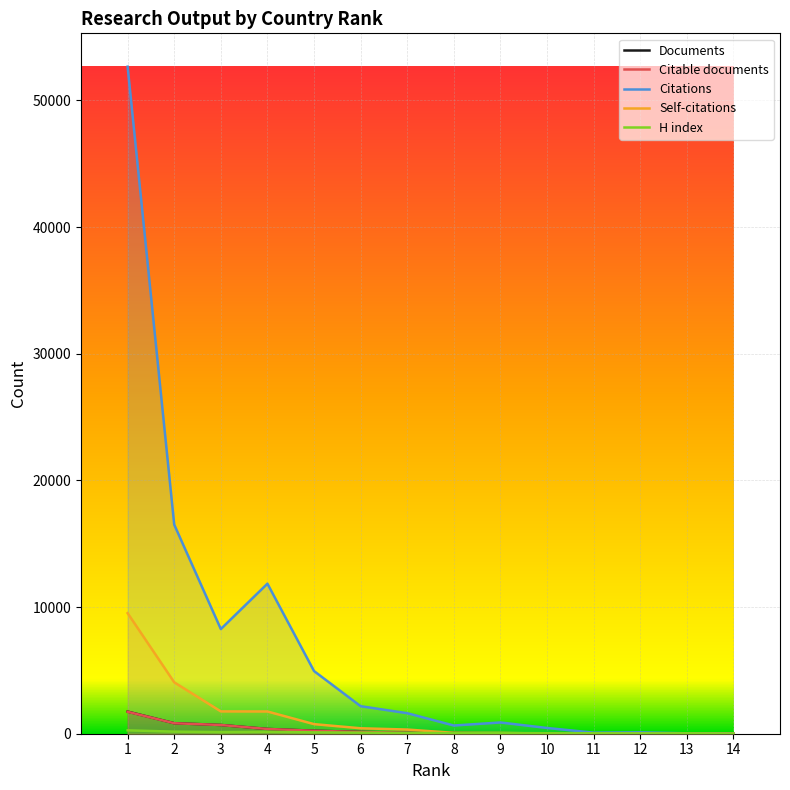

Between 2 and 12, which series saw the biggest shift?

Citations